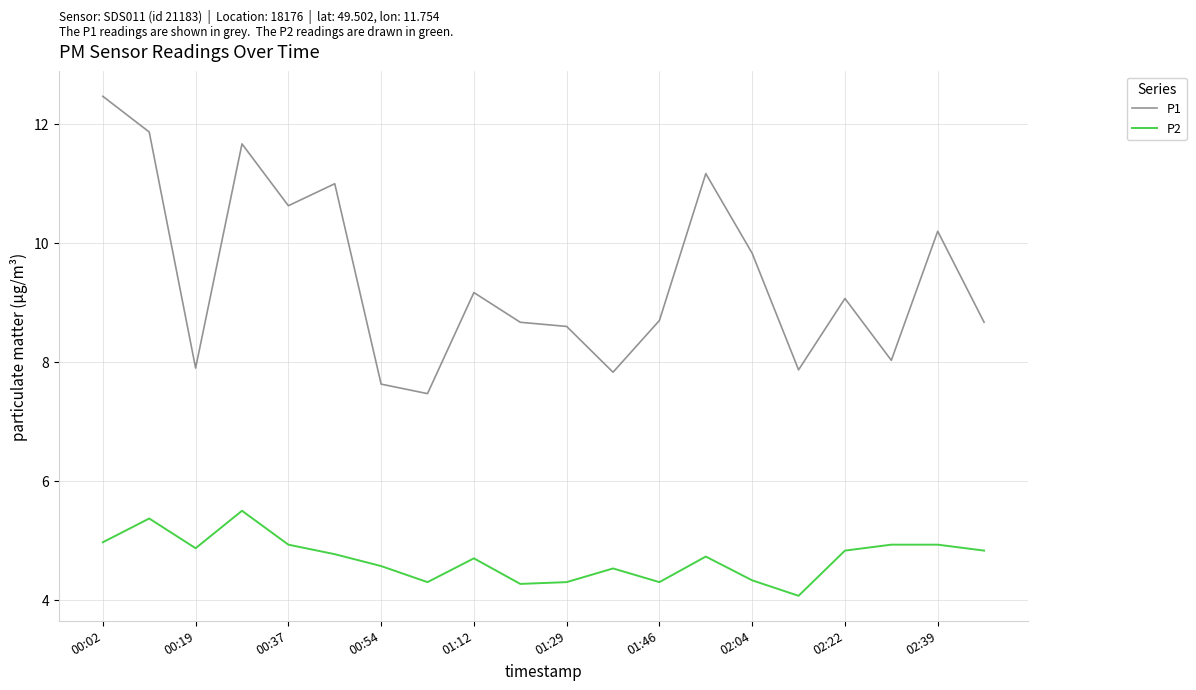

Which series has the largest range (max minus min)?

P1